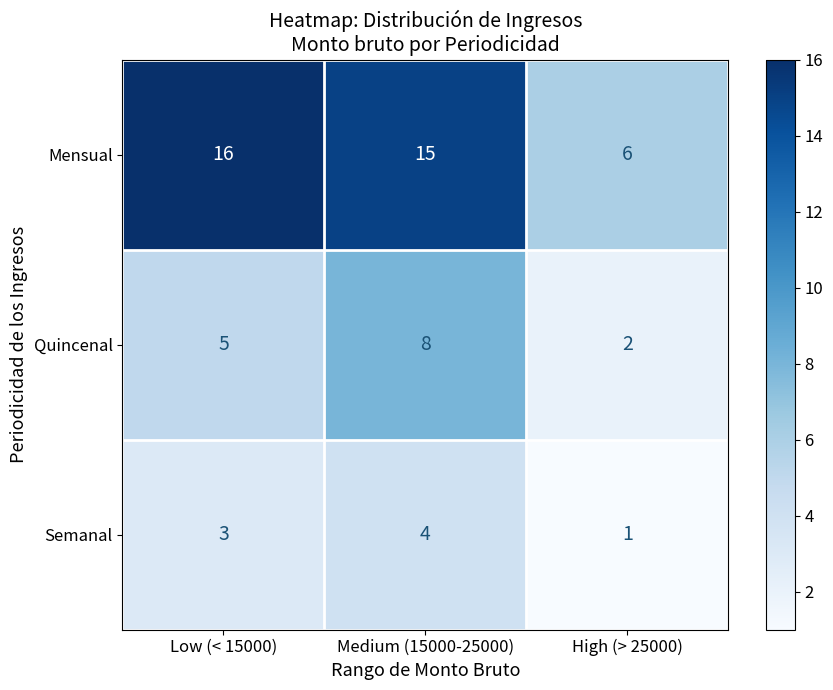

What is the difference between the Quincenal values at Low (< 15000) and High (> 25000)?

3